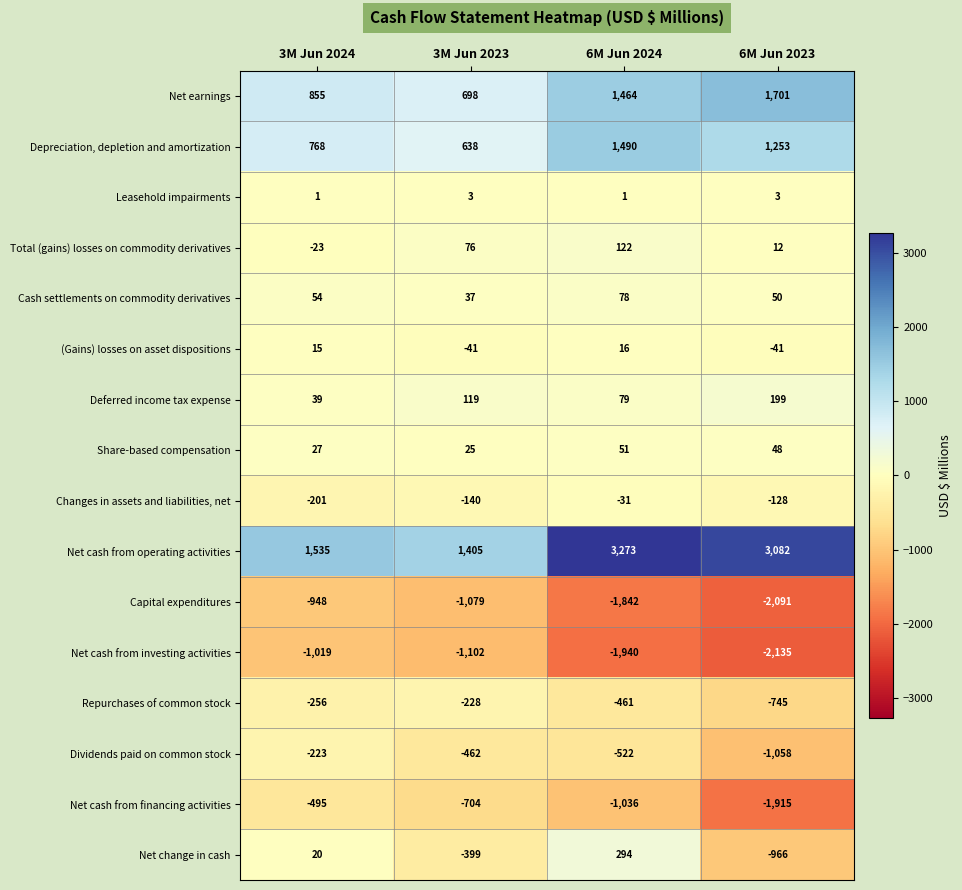

What is the difference between the highest and lowest values at 3M Jun 2024?

2554